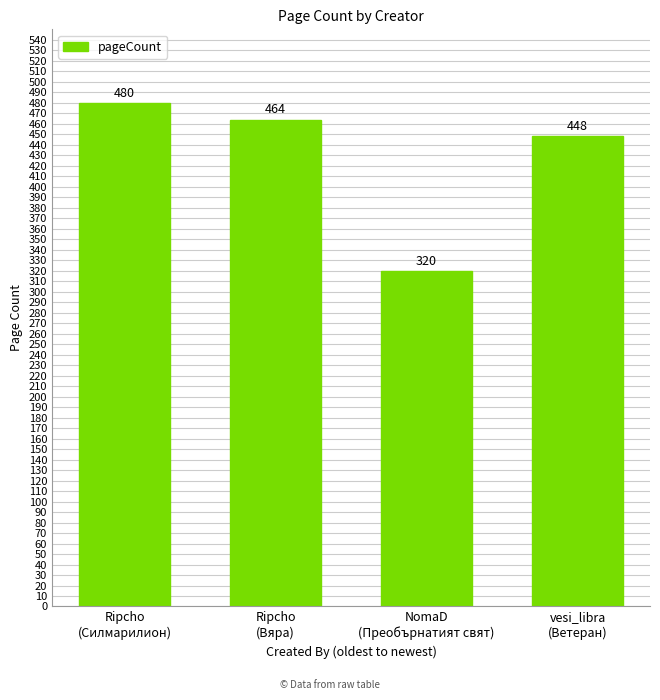

Reading left to right, extract all data points from this chart.

480	464	320	448